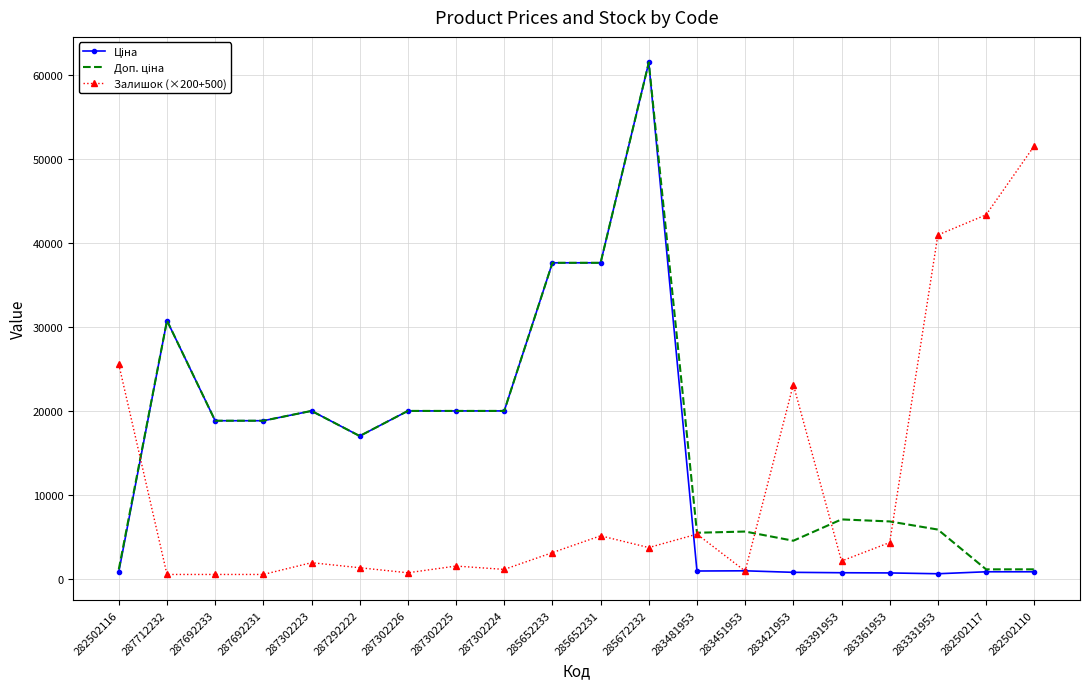

What is the spread (max minus min) of values at 285652233?

34493.6